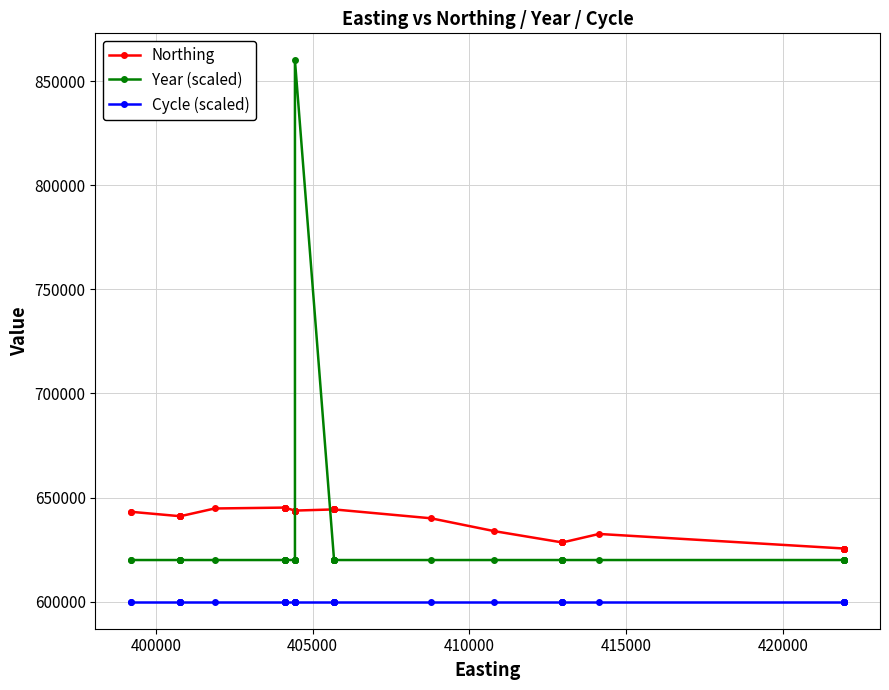

List the series in order of their overall mean, highest first.

Northing, Year (scaled), Cycle (scaled)